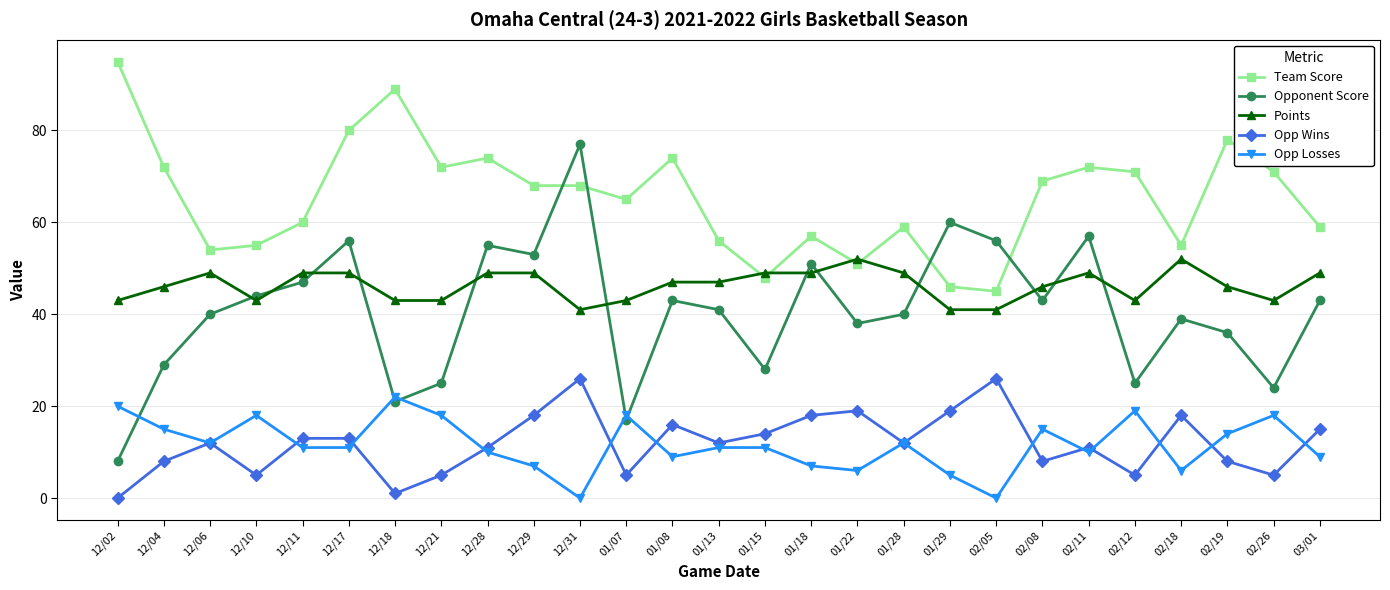

Which series has the largest range (max minus min)?

Opponent Score